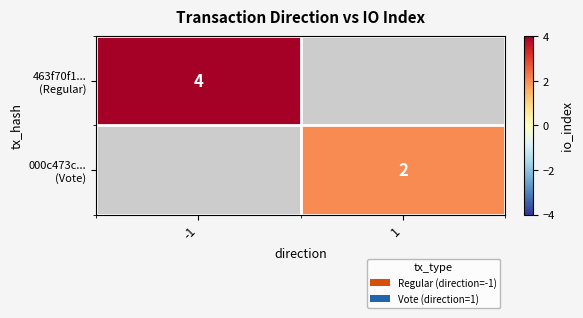

Is the value of 000c473c... (Vote) at 1 greater than the value of 463f70f1... (Regular) at 1?

No